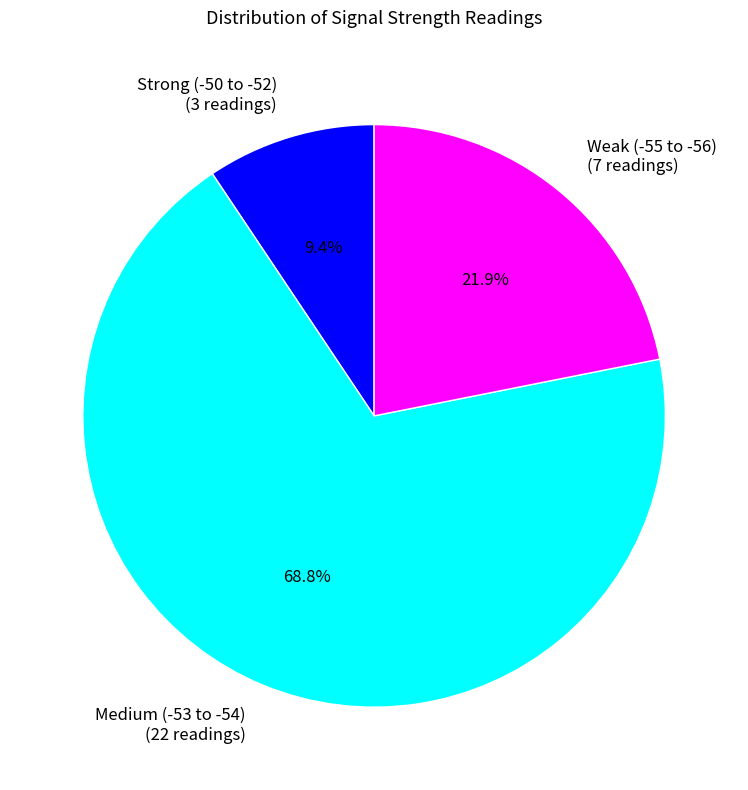

What is the ratio of the value at Weak (-55 to -56) (7 readings) to the value at Medium (-53 to -54) (22 readings)?

0.3